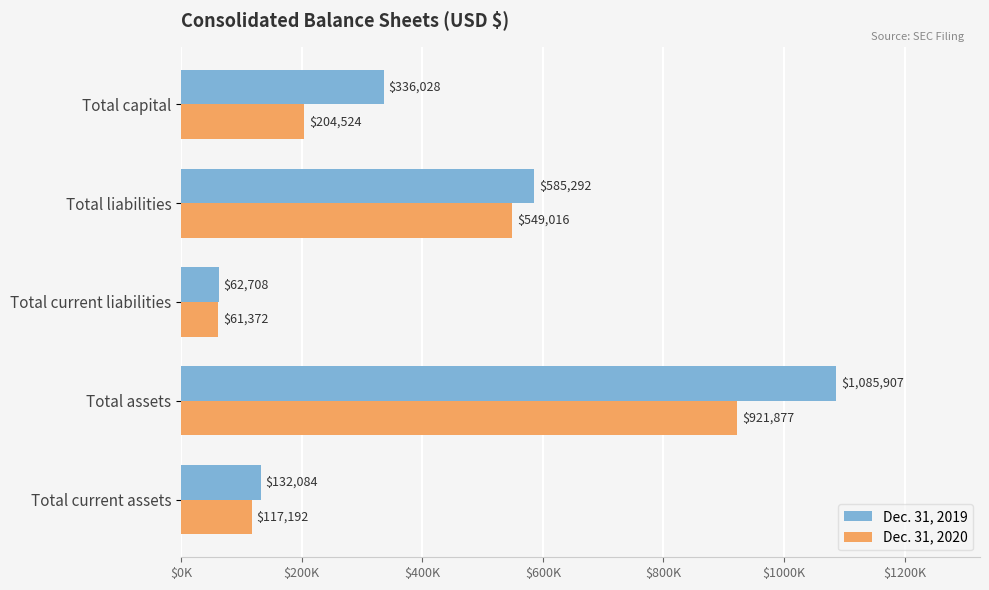

What are all the series names shown in the legend?

Dec. 31, 2019, Dec. 31, 2020